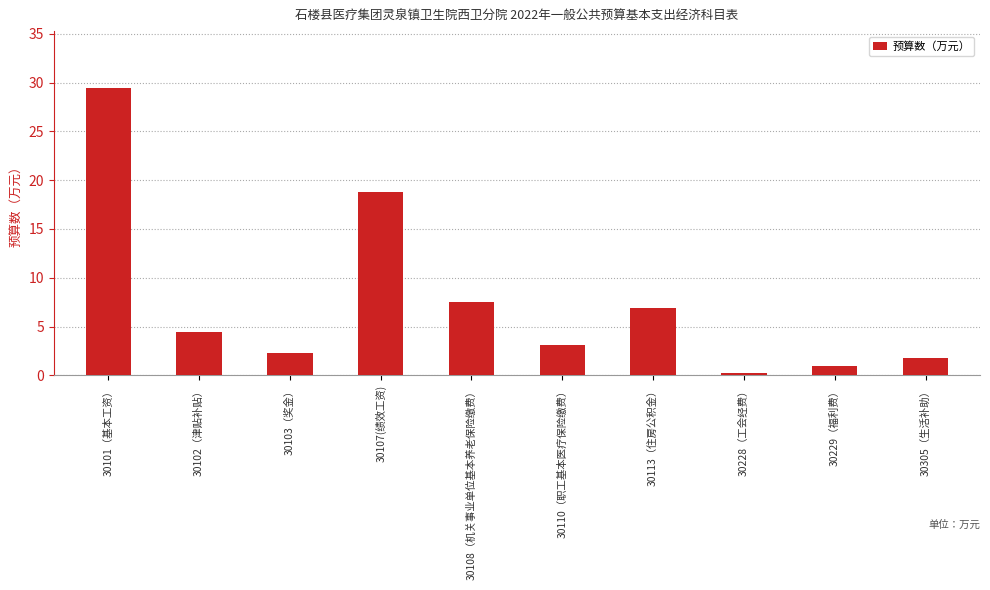

What value does the data have at 30103（奖金）?

2.3